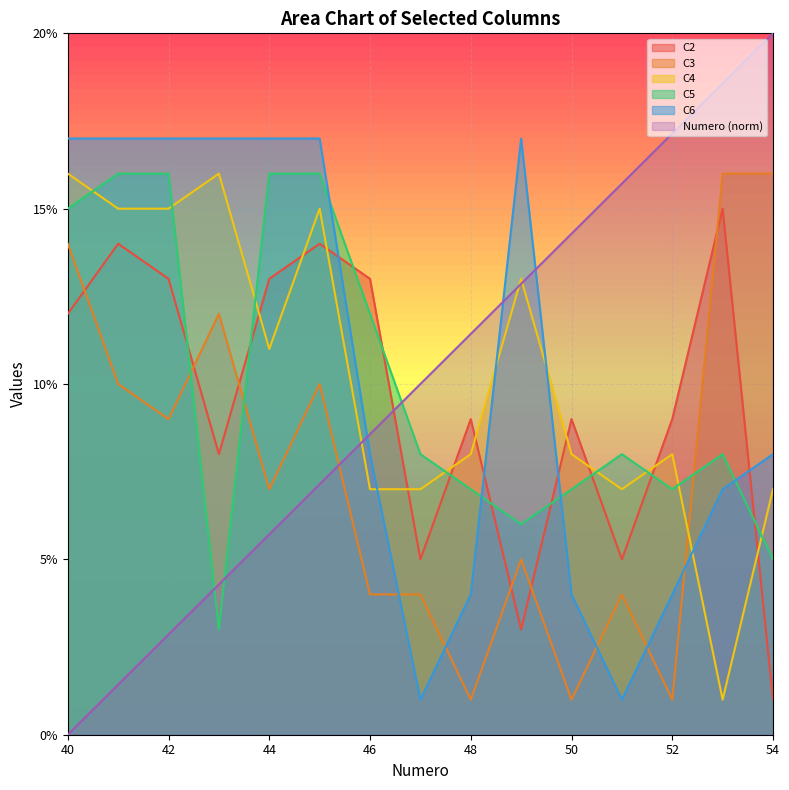

At which category does C3 reach its first local valley?

42